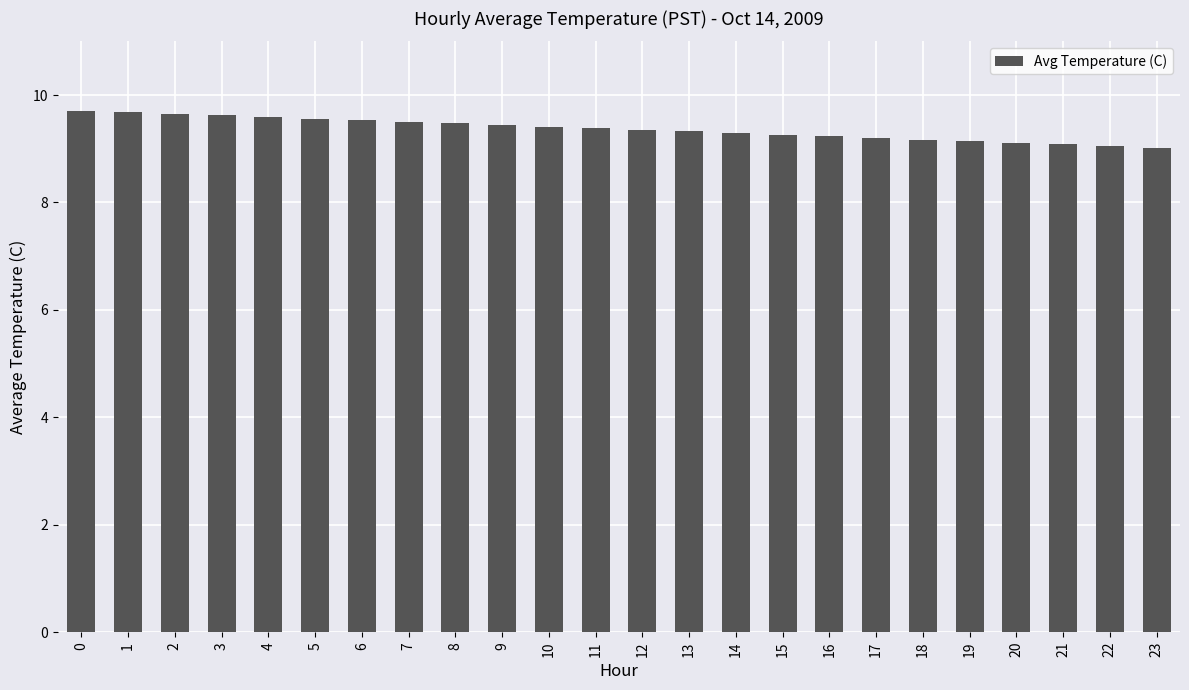

What is the value of the 14th bar from the left?

9.3